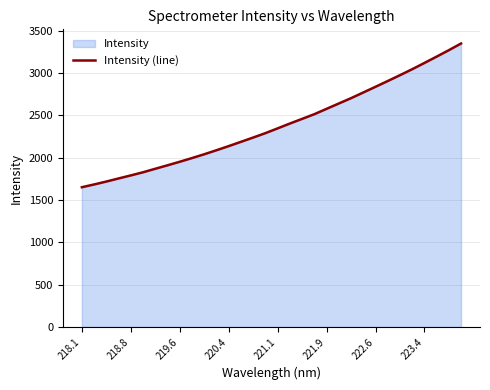

True or false: the data shows 1400.1 at 221.9.

False